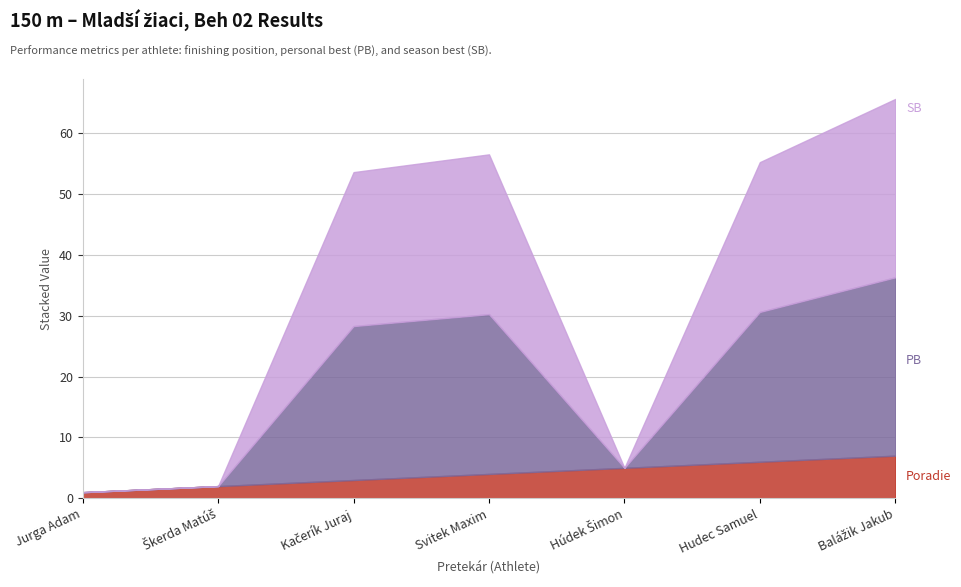

At which label is PB closest to 14?

Hudec Samuel